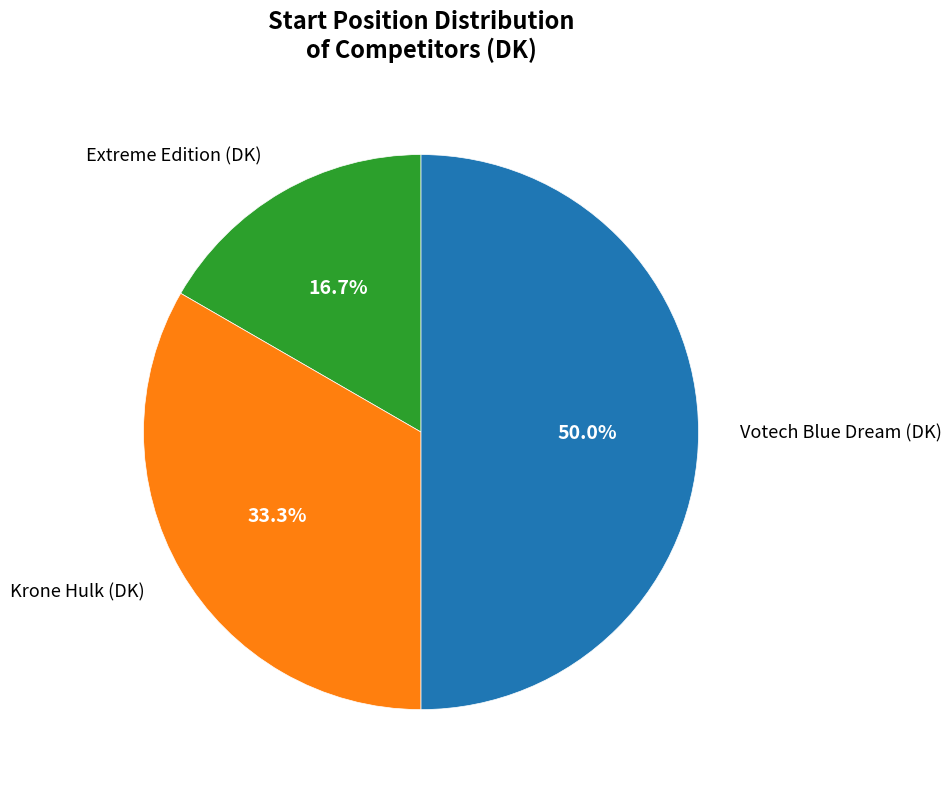

Count the number of slices in the pie.

3